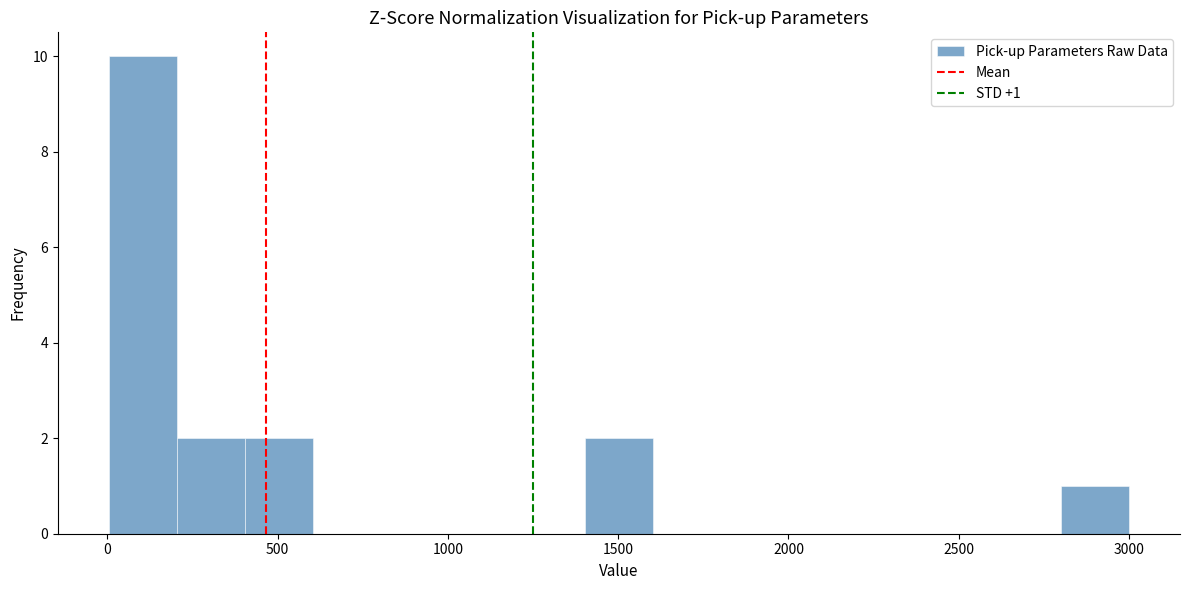

Read against the x-axis, roughly where is the centre of the tallest bar?

100